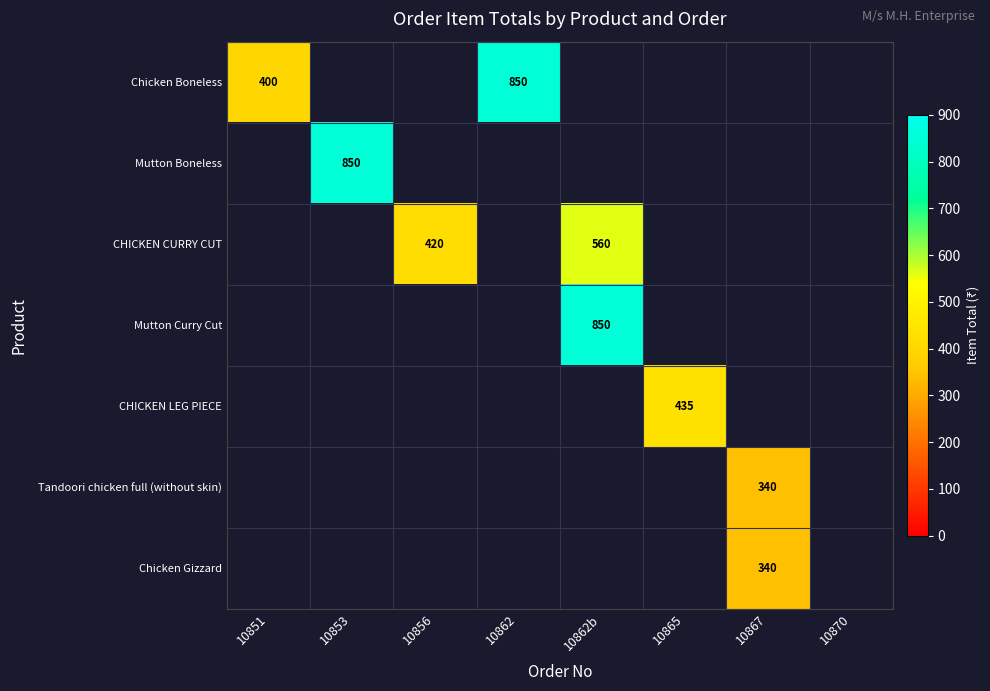

Which has a higher value, 10870 or 10862b?

10862b